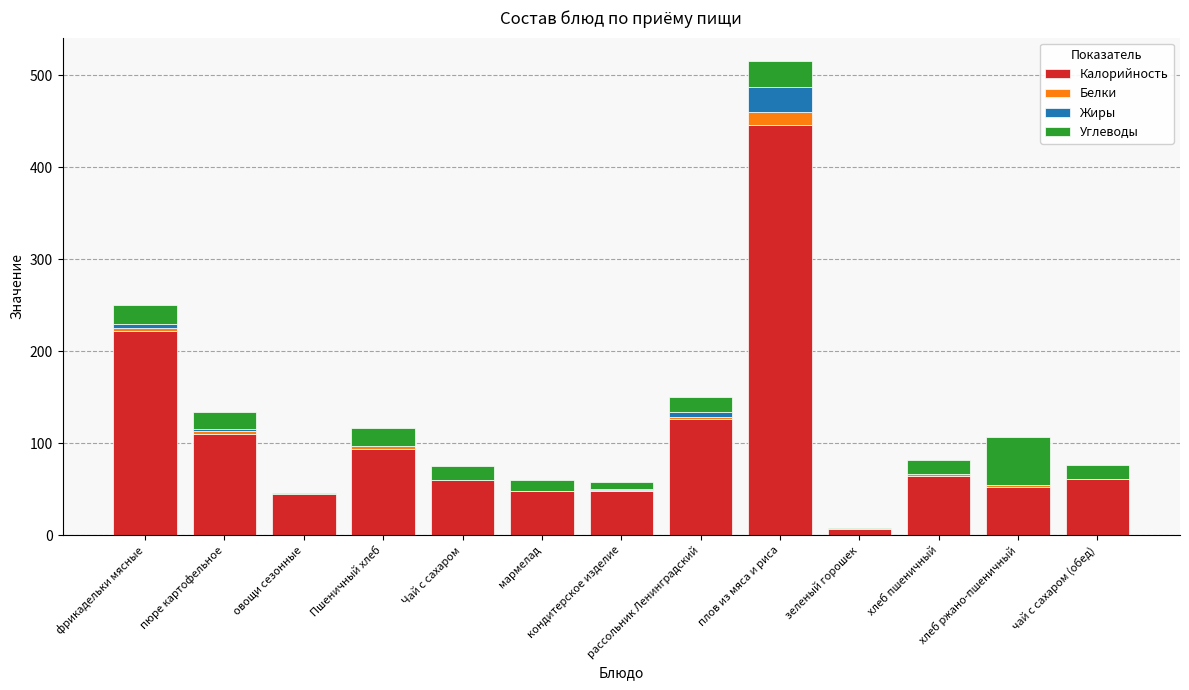

What is the total value across all series at плов из мяса и риса?

515.0